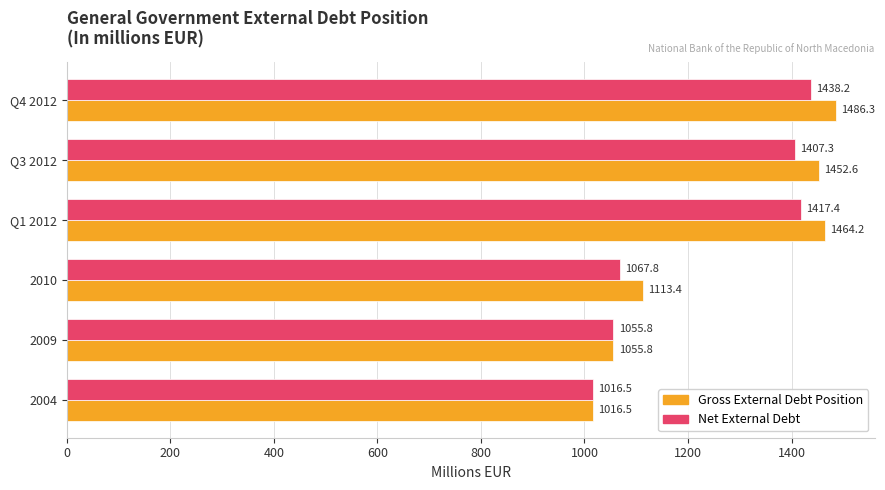

Which category has the lowest value across all series?

2004